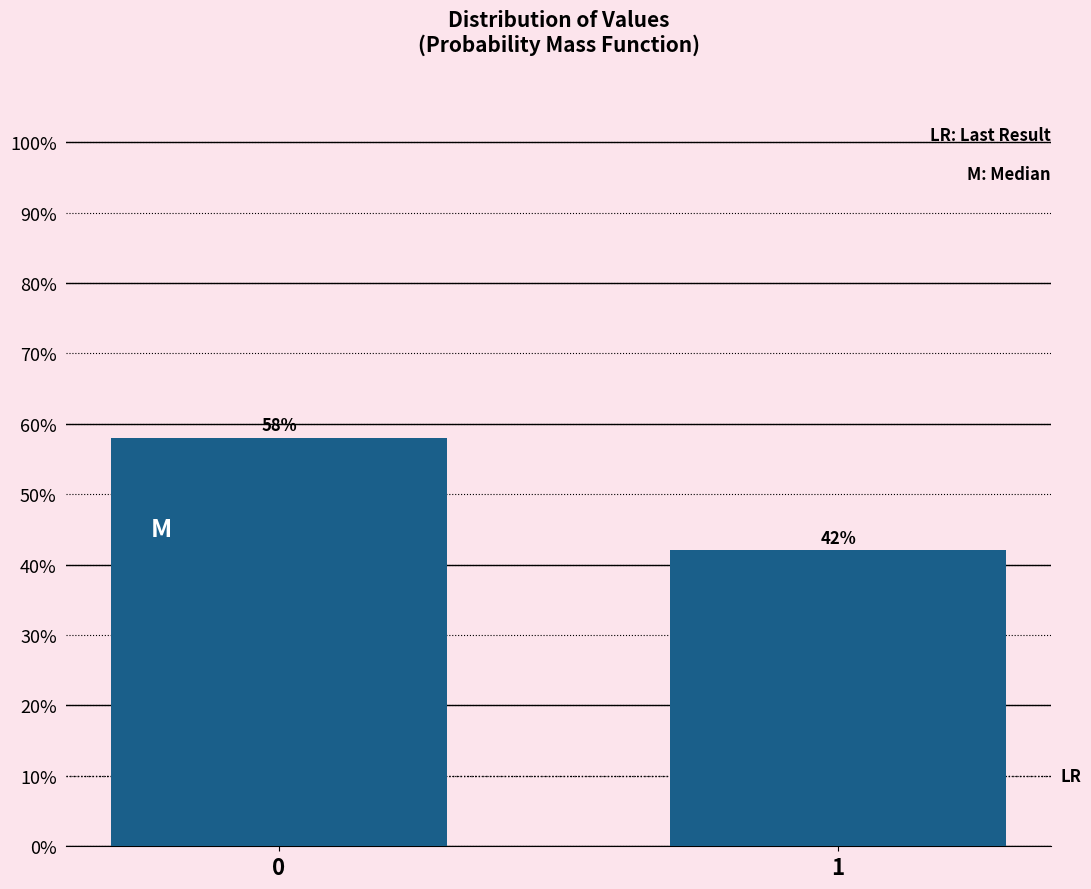

Does the chart contain any negative values?

No